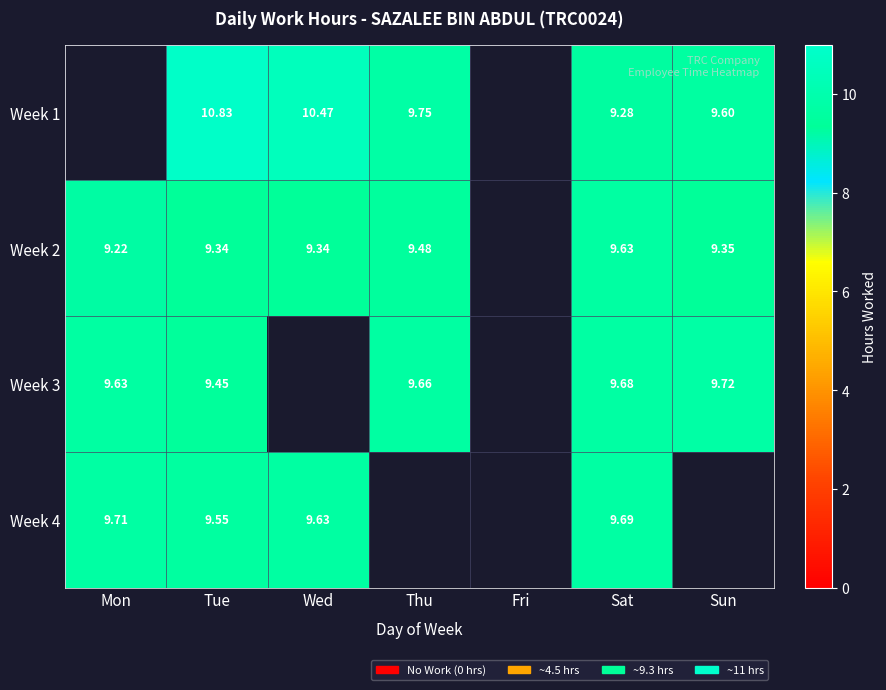

At which category is the sum across all series the highest?

Tue